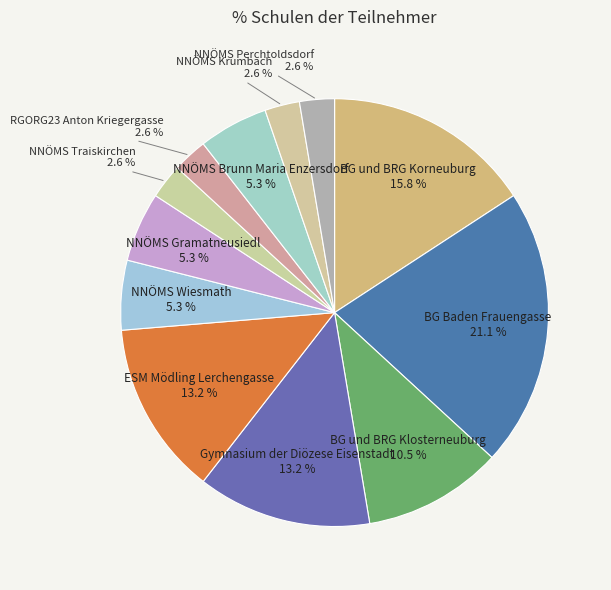

To the nearest percent, what is the average slice percentage?

8%